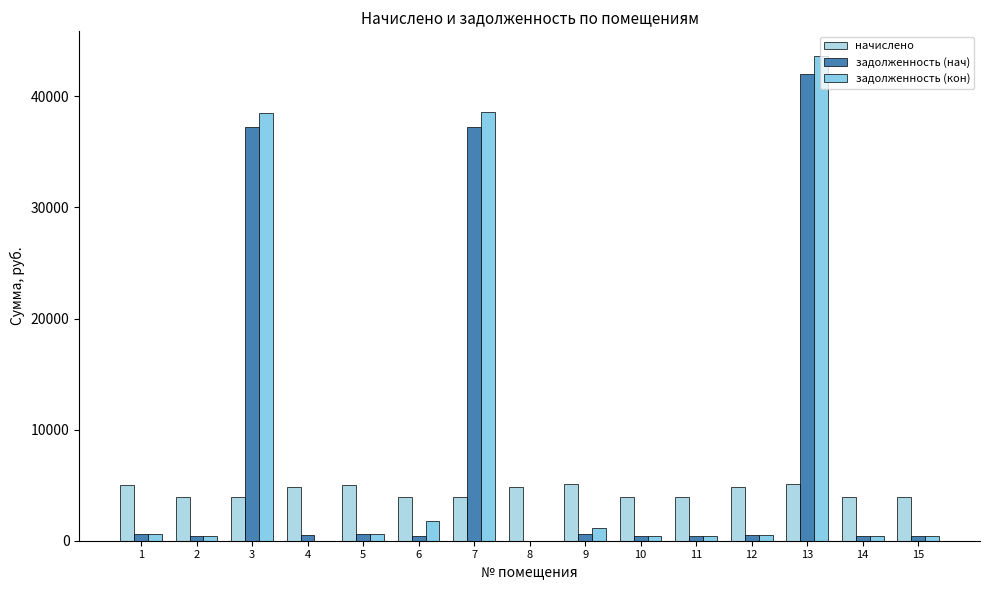

Where is задолженность (кон) nearest to the value 21837?

3